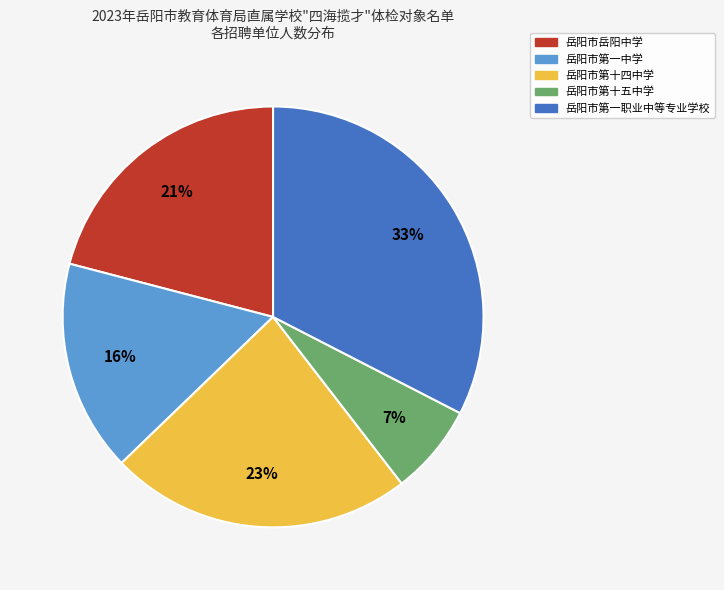

Which category has the smallest portion of the pie?

岳阳市第十五中学